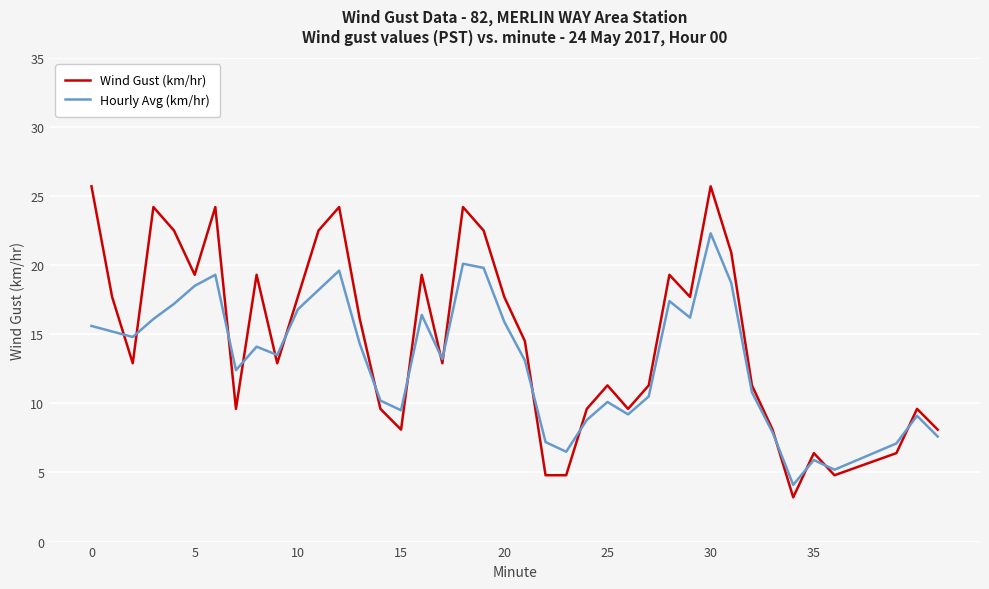

Which series has the largest range (max minus min)?

Wind Gust (km/hr)